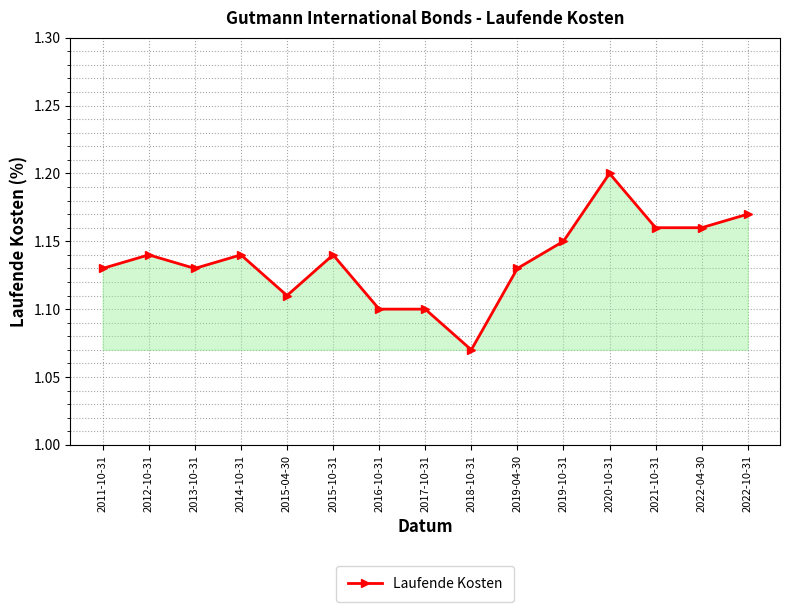

True or false: there are more than 2 points higher than both neighbors.

True